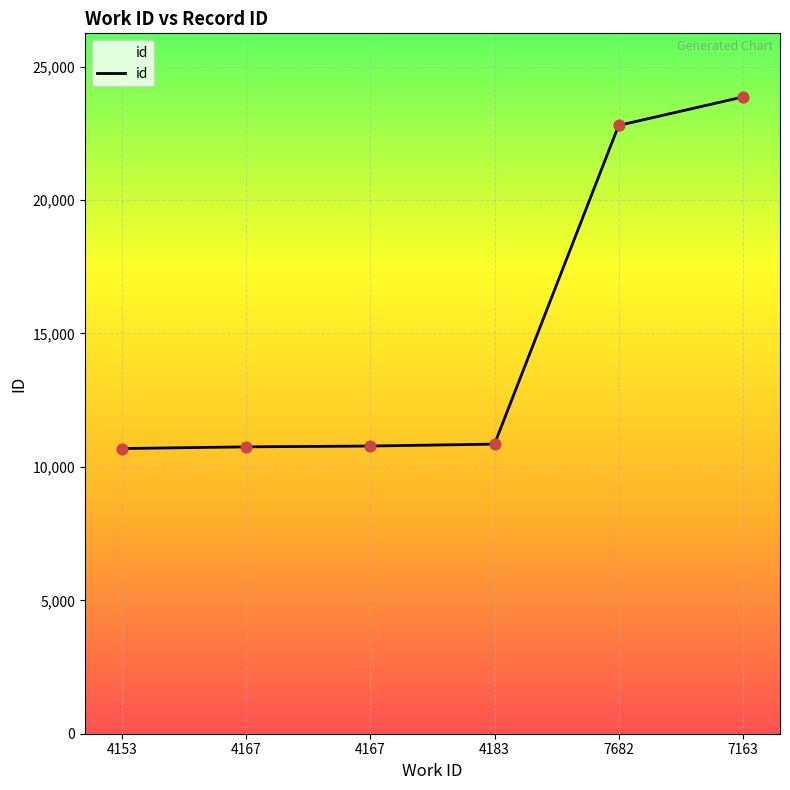

Which has a higher value, 4153 or 4183?

4183